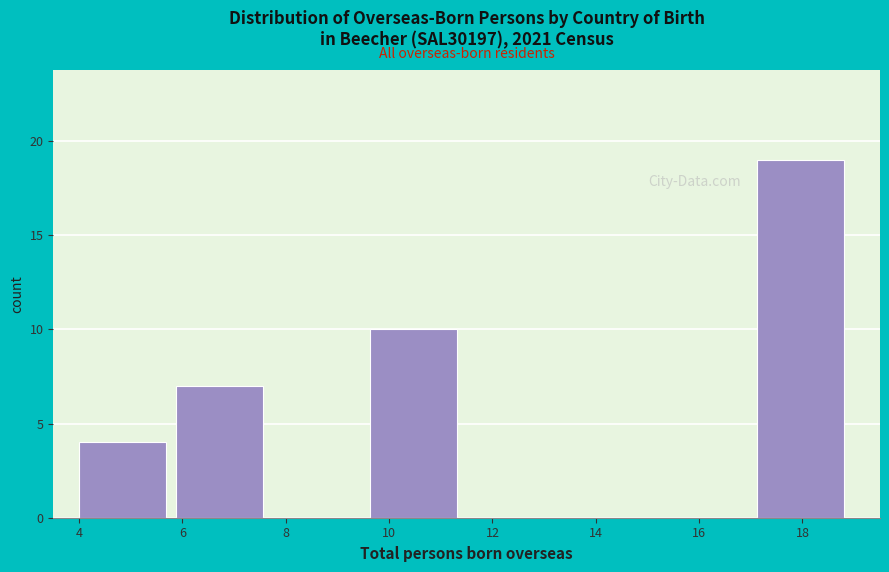

Over which range of the x-axis is the bar tallest?

17.2 to 19.0